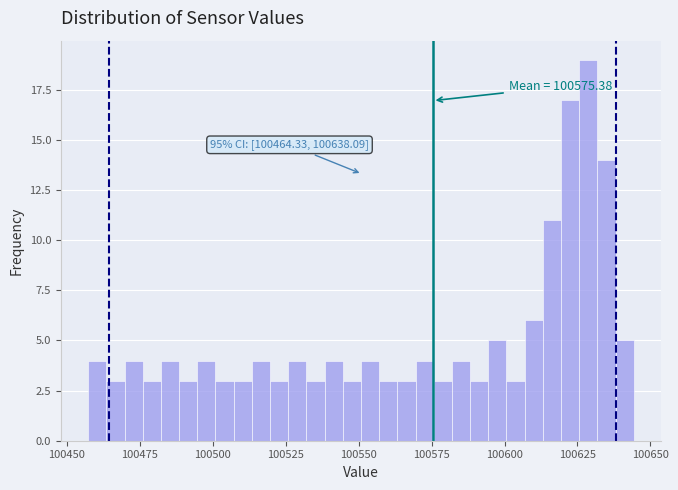

Read against the x-axis, roughly where is the centre of the tallest bar?

100630